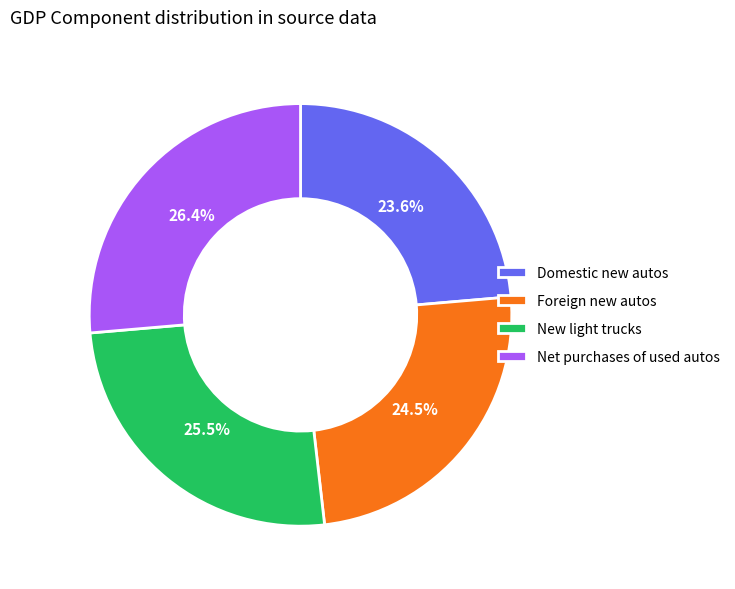

Is it true that New light trucks is 35% of the pie?

False